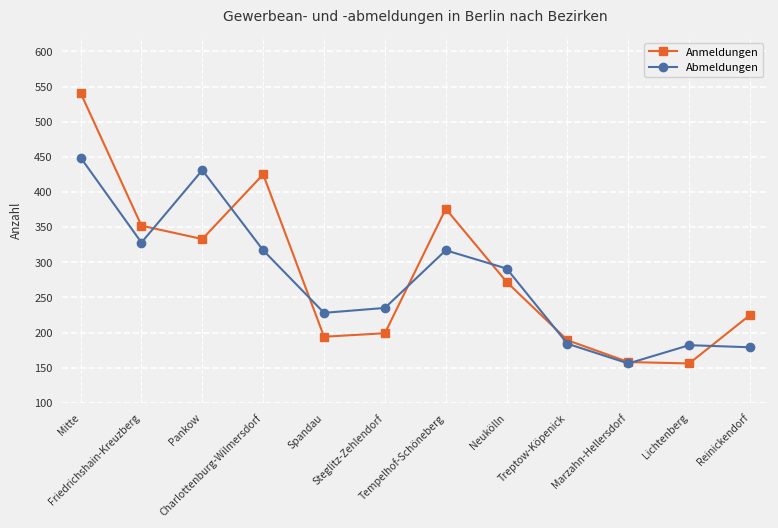

What is the value of the Anmeldungen point at the 1st from the left?

541